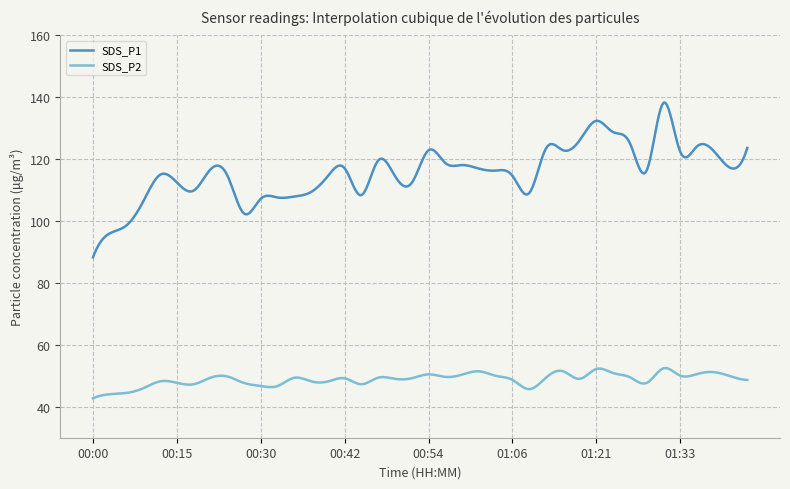

True or false: SDS_P1 has more than 2 interior local peaks.

True